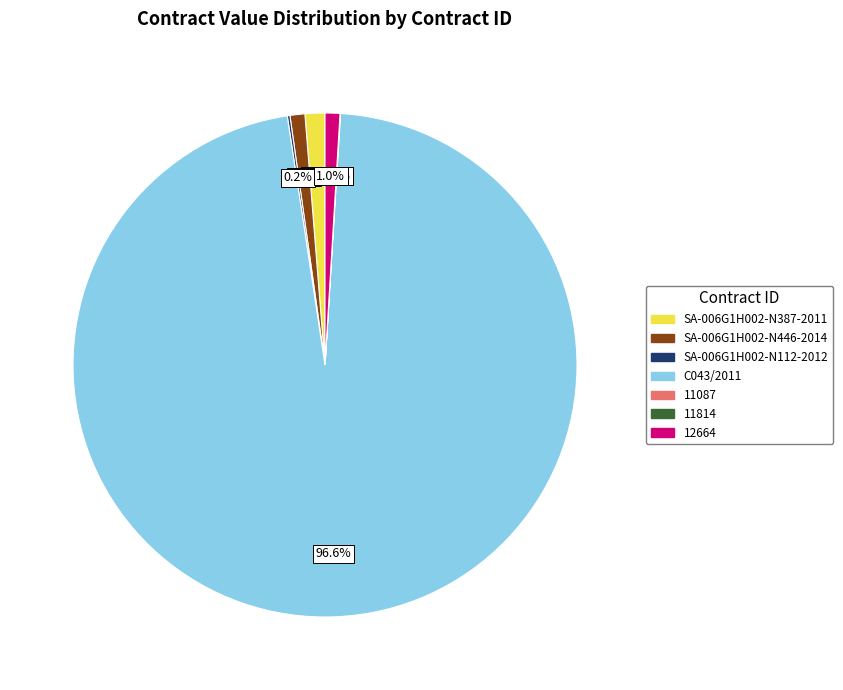

True or false: C043/2011 accounts for 97% of the total.

True